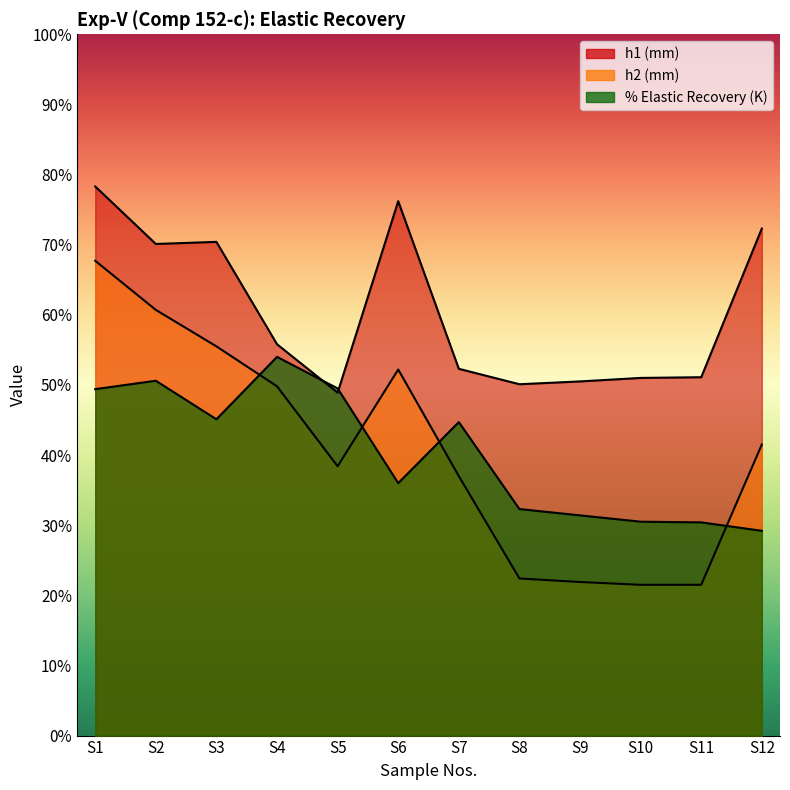

How many data points in h2 (mm) are above 41?

6